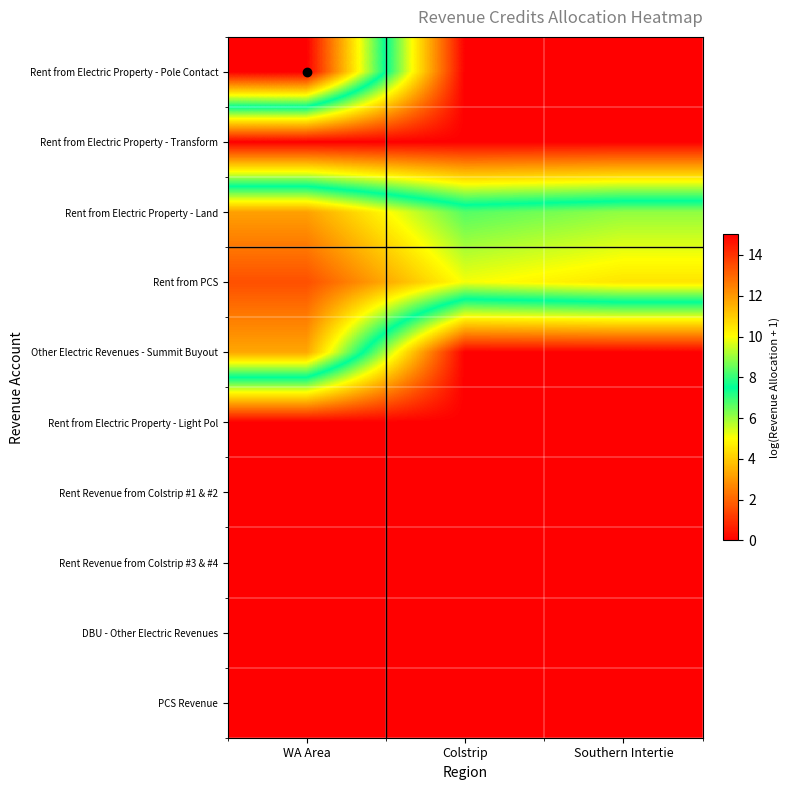

At which category is the sum across all series the highest?

WA Area